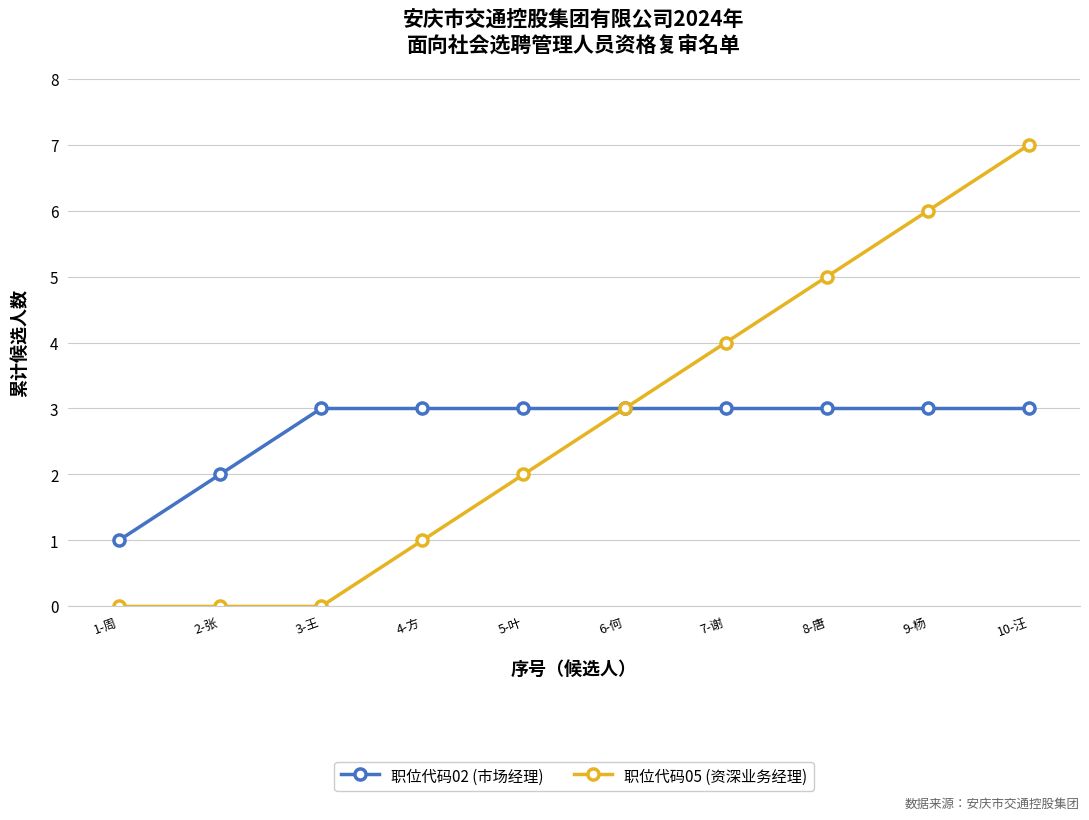

What position from the left is 7-谢?

7